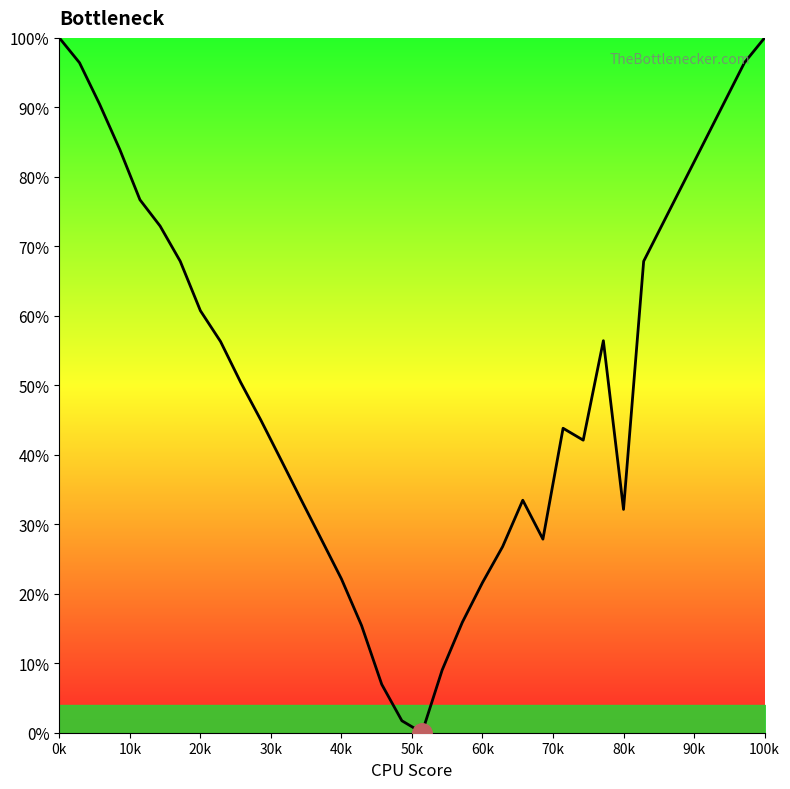

What is the difference between the maximum and minimum values?

100.0